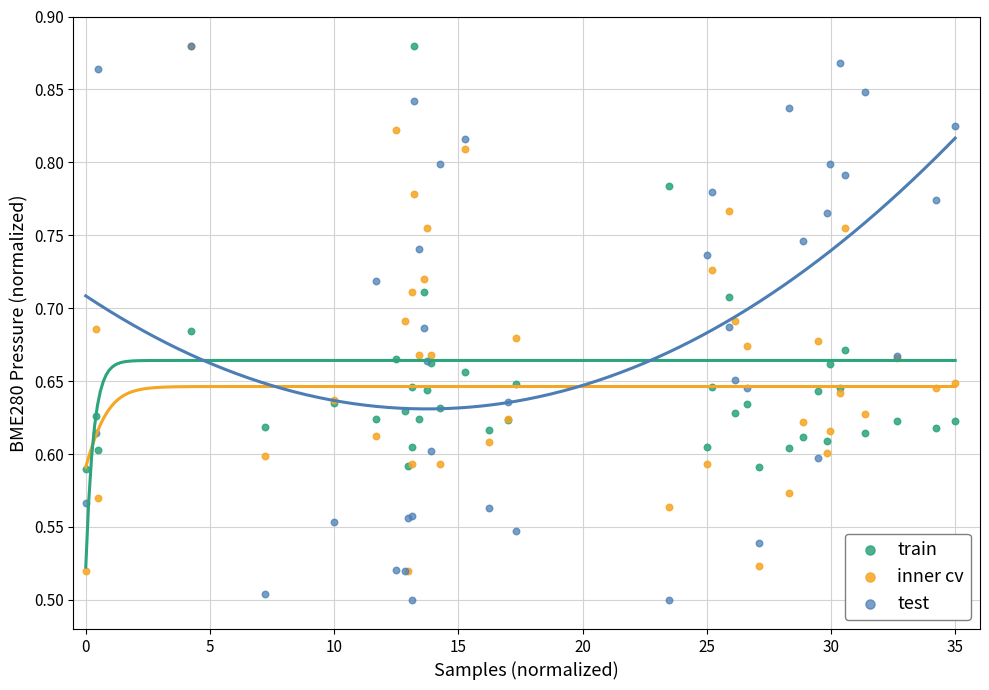

What are all the series names shown in the legend?

train, inner cv, test